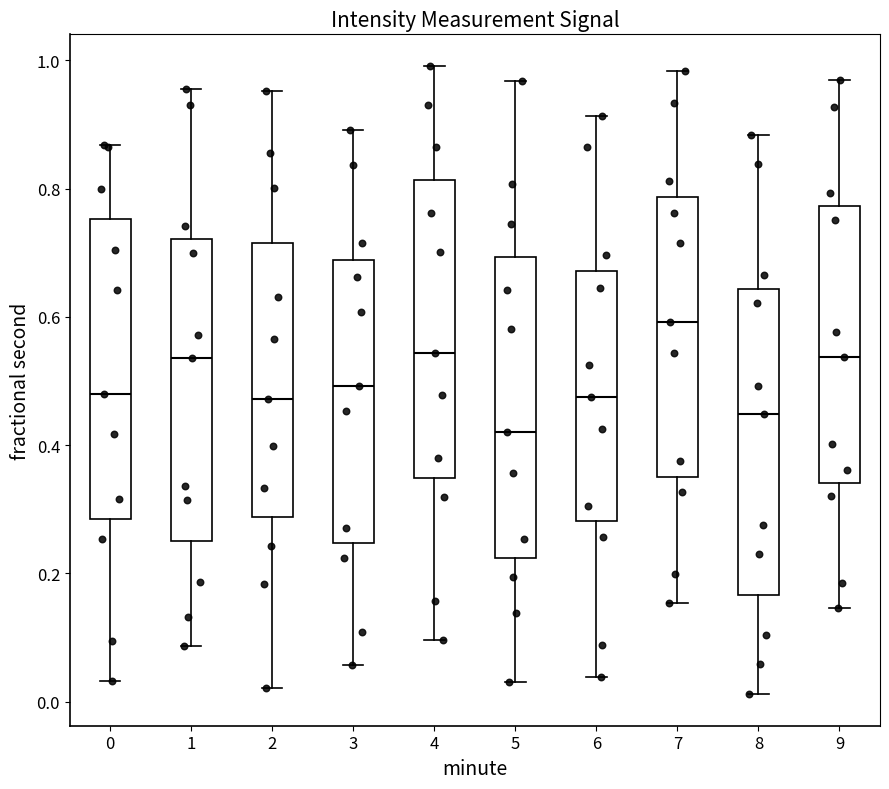

Reading left to right, read every box against the y-axis: the position of its median line, the range the box covers, and the ends of its whiskers. The values are not printed on the chart, so give them approximately, as read against the axis.

0: median 0.48, box 0.28 to 0.76, whiskers 0.04 to 0.86
1: median 0.54, box 0.26 to 0.72, whiskers 0.08 to 0.96
2: median 0.48, box 0.28 to 0.72, whiskers 0.02 to 0.96
3: median 0.50, box 0.24 to 0.68, whiskers 0.06 to 0.90
4: median 0.54, box 0.34 to 0.82, whiskers 0.10 to 1.00
5: median 0.42, box 0.22 to 0.70, whiskers 0.04 to 0.96
6: median 0.48, box 0.28 to 0.68, whiskers 0.04 to 0.92
7: median 0.60, box 0.36 to 0.78, whiskers 0.16 to 0.98
8: median 0.44, box 0.16 to 0.64, whiskers 0.02 to 0.88
9: median 0.54, box 0.34 to 0.78, whiskers 0.14 to 0.96